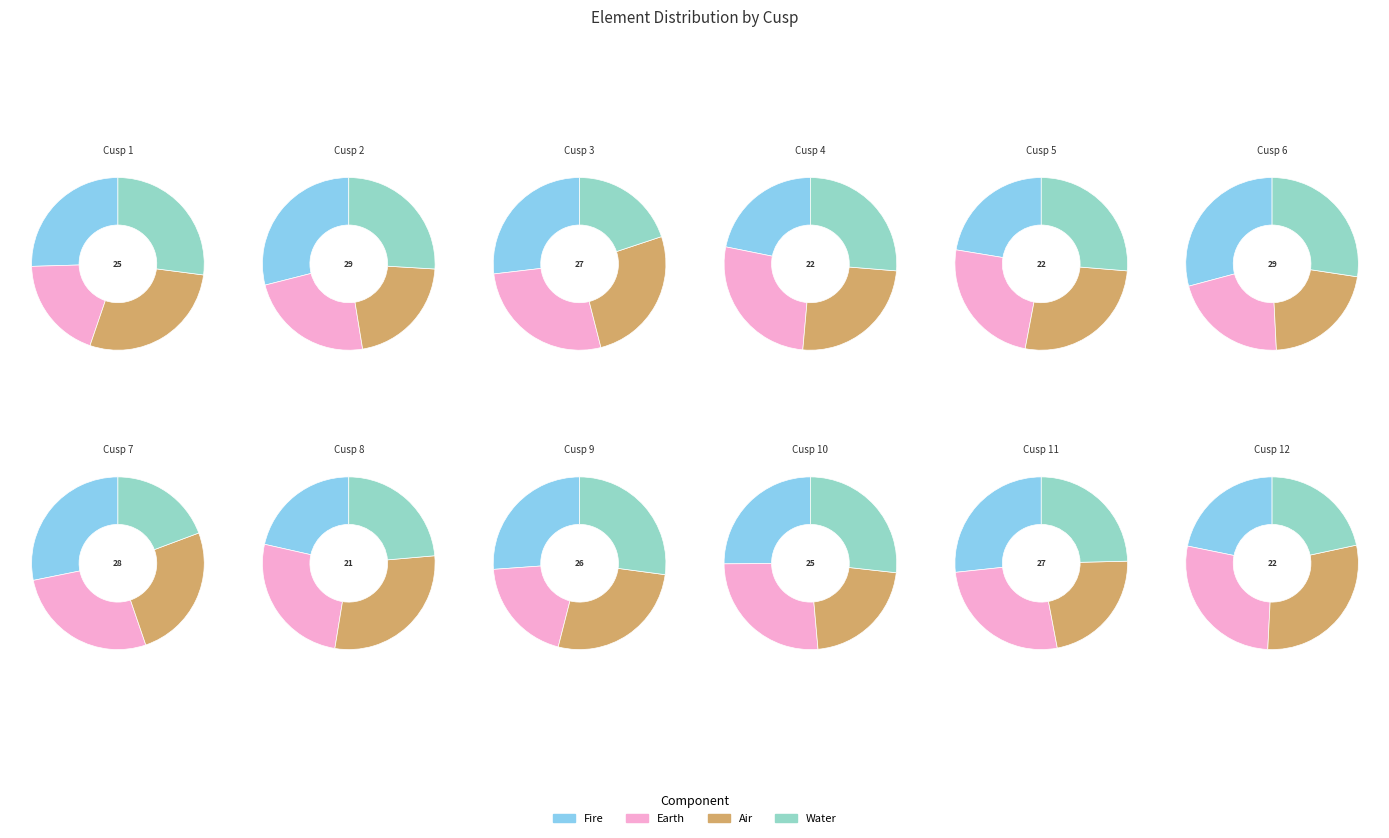

Does Cusp 4 represent more than half of the total?

No